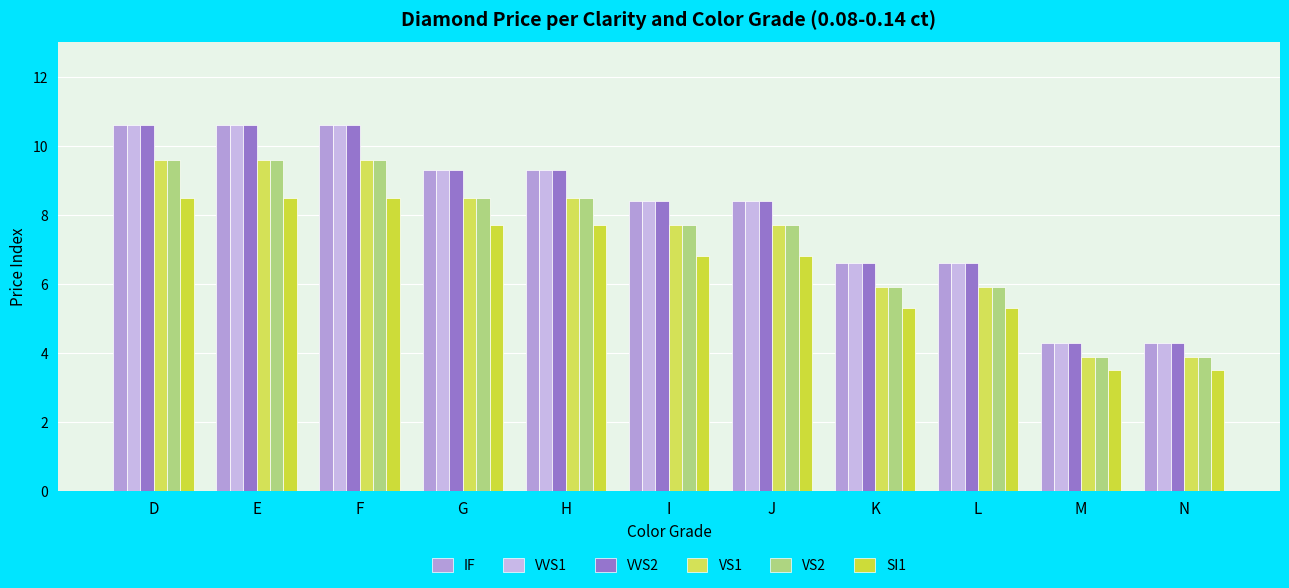

How many groups of bars are there?

11